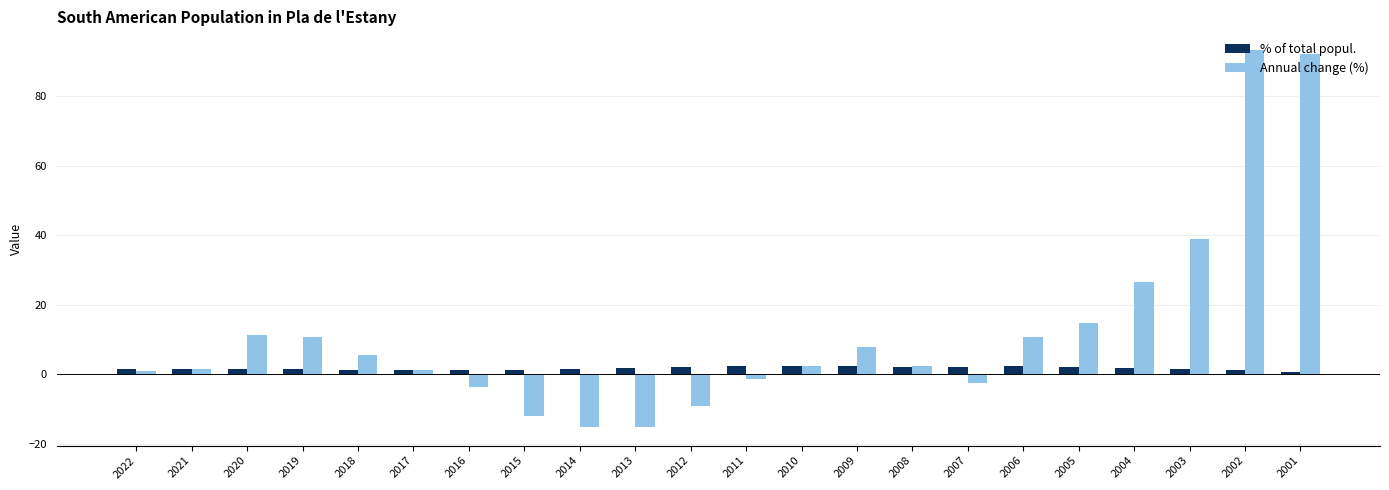

What is the difference between the maximum and minimum values in the Annual change (%) series?

108.4